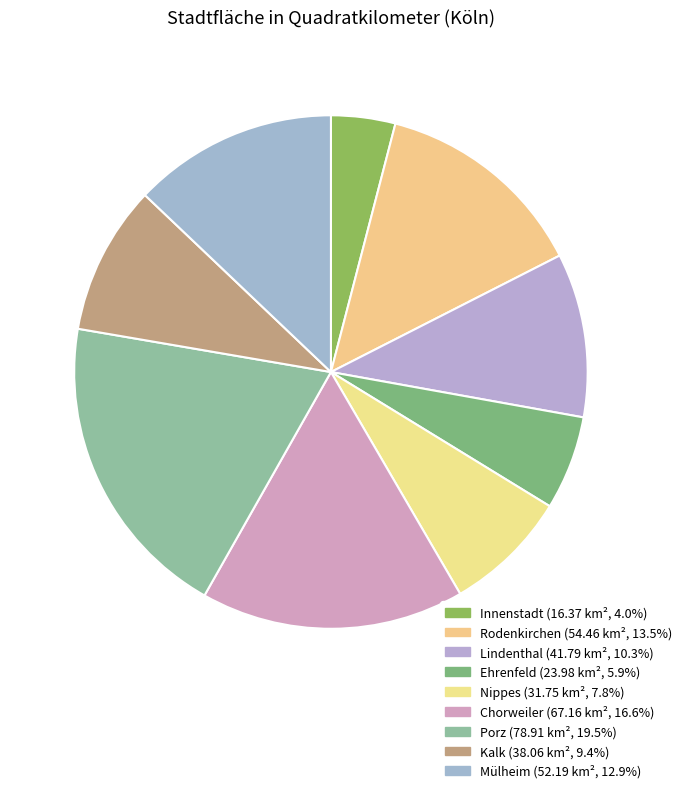

Count the number of slices in the pie.

9